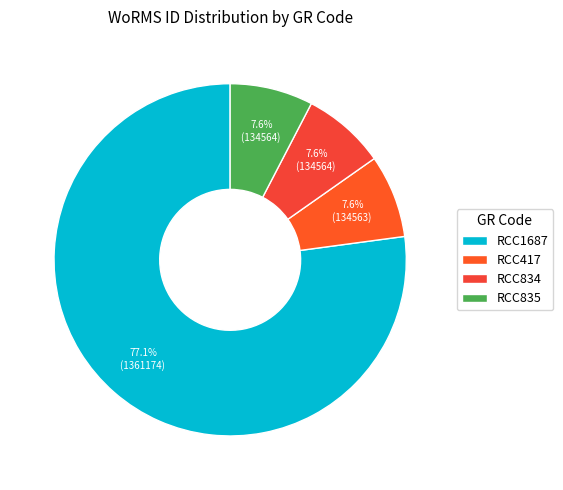

Which slice represents more than half of the pie?

RCC1687